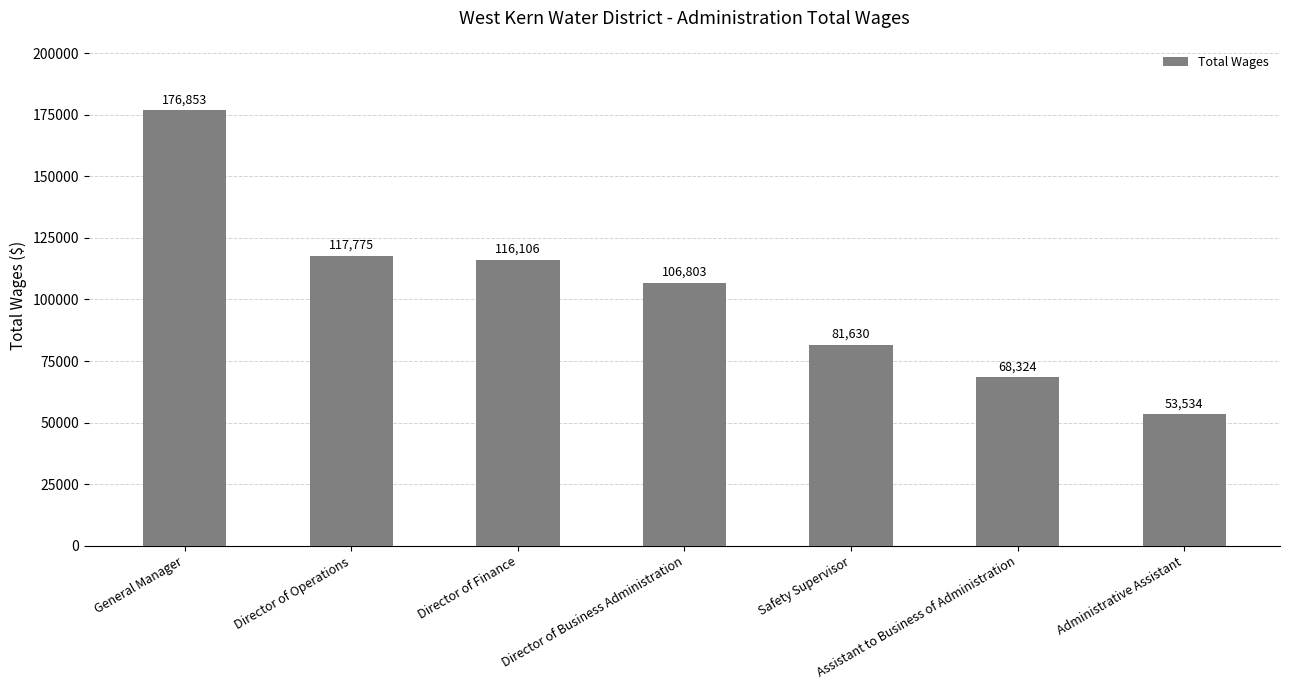

What is the greatest value displayed?

176853